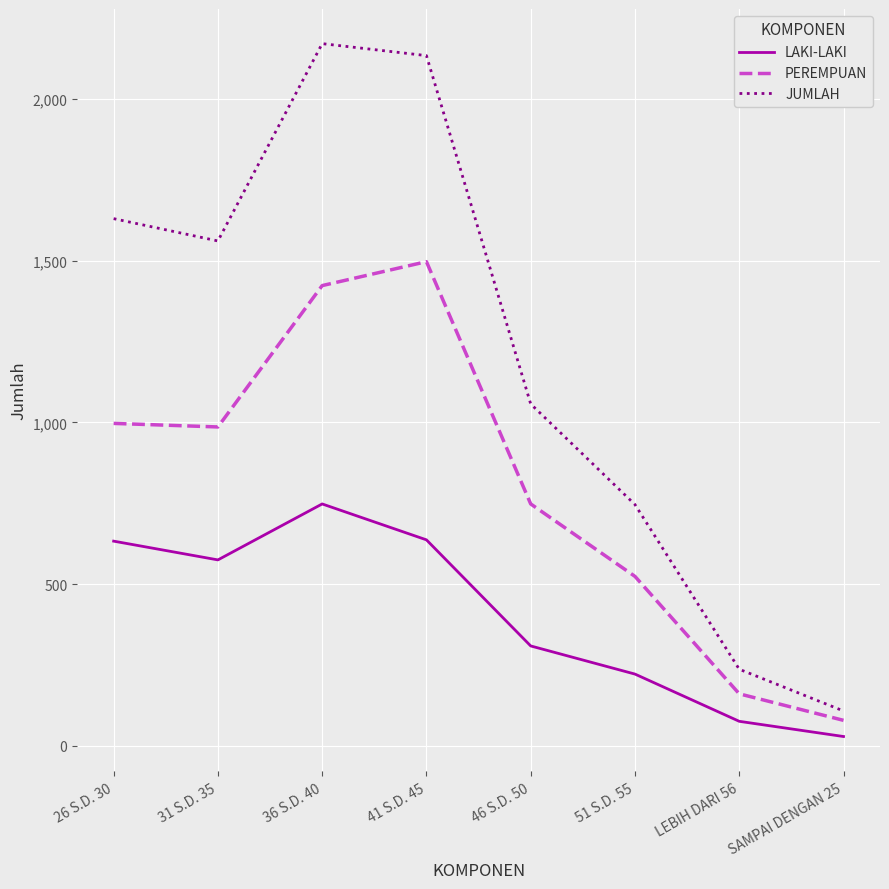

Does the chart display data point markers on the line(s)?

No